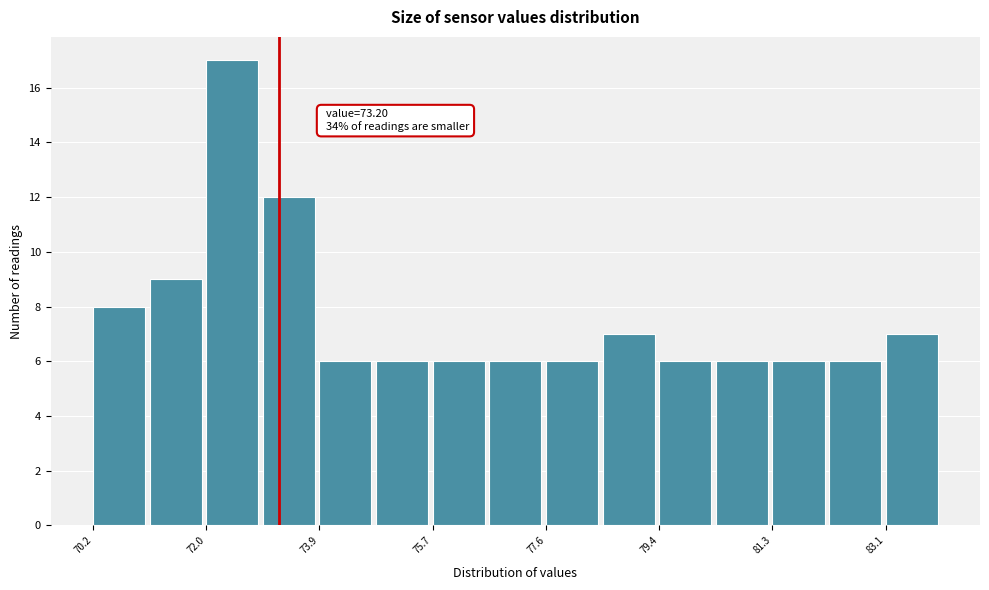

Which range on the x-axis has the tallest bar?

72.0 to 73.0